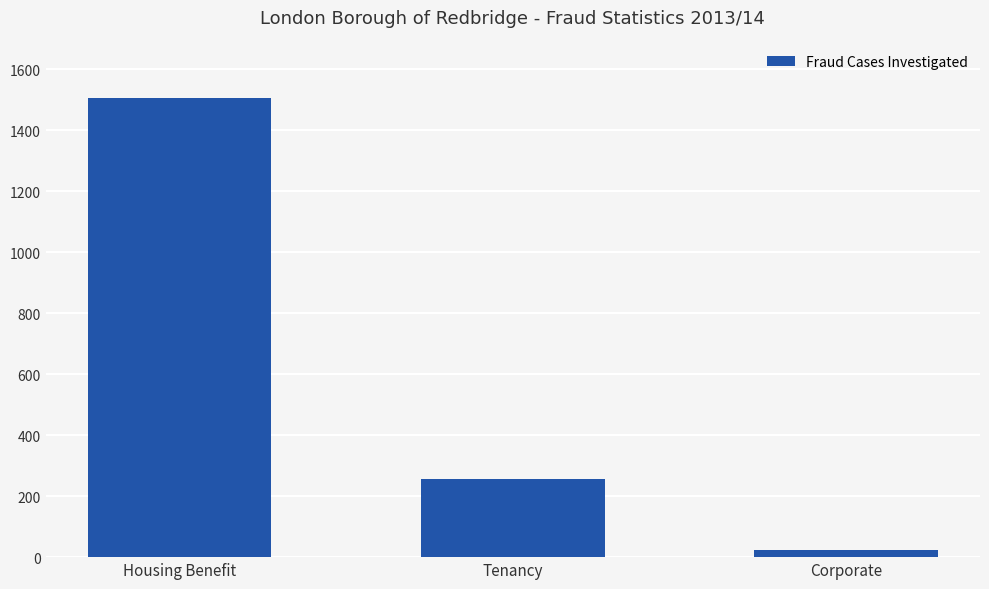

What is the maximum value shown in the chart?

1507